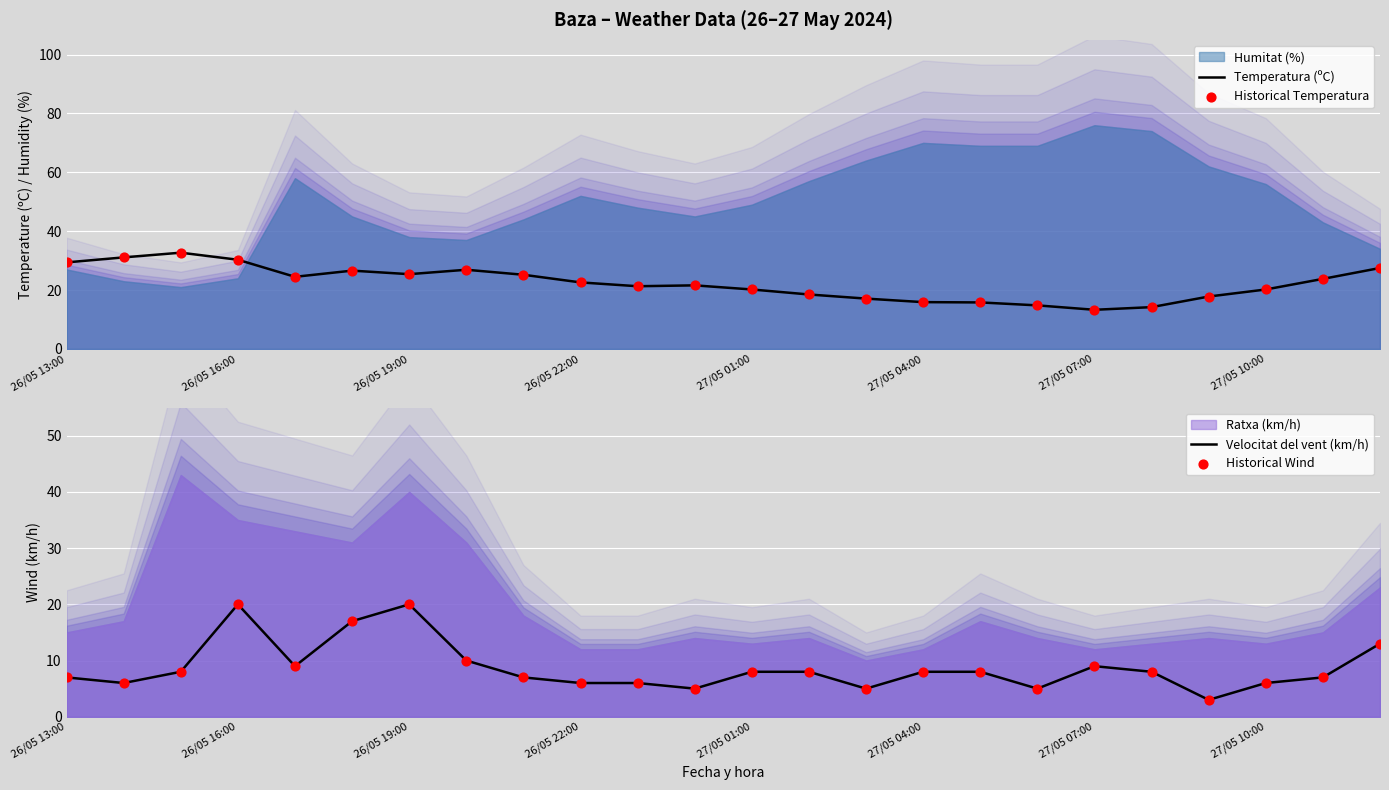

Which series has the widest spread of Y values?

Temperatura (ºC)